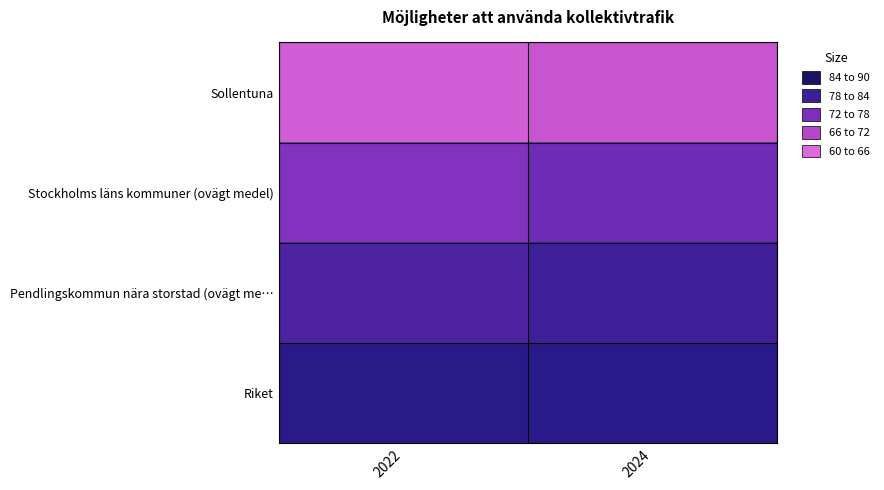

Reading left to right, what are all the values shown in this chart?

Sollentuna: 2022=85.3	2024=83.6
Stockholms läns kommuner (ovägt medel): 2022=75.7	2024=73.7
Pendlingskommun nära storstad (ovägt me…: 2022=70.7	2024=69.2
Riket: 2022=66.8	2024=67.1